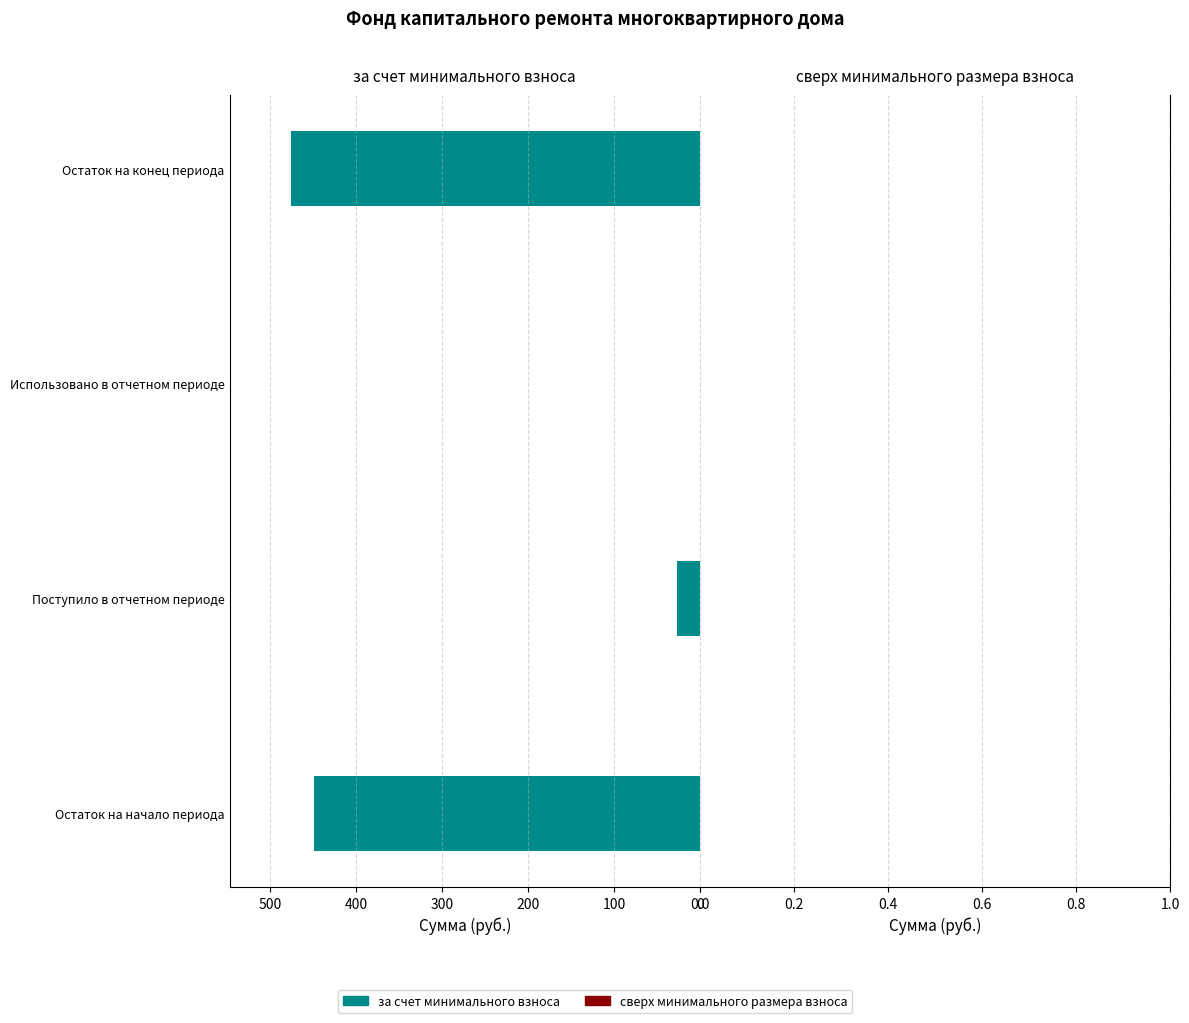

True or false: the data shows 311.7 at Использовано в отчетном периоде.

False